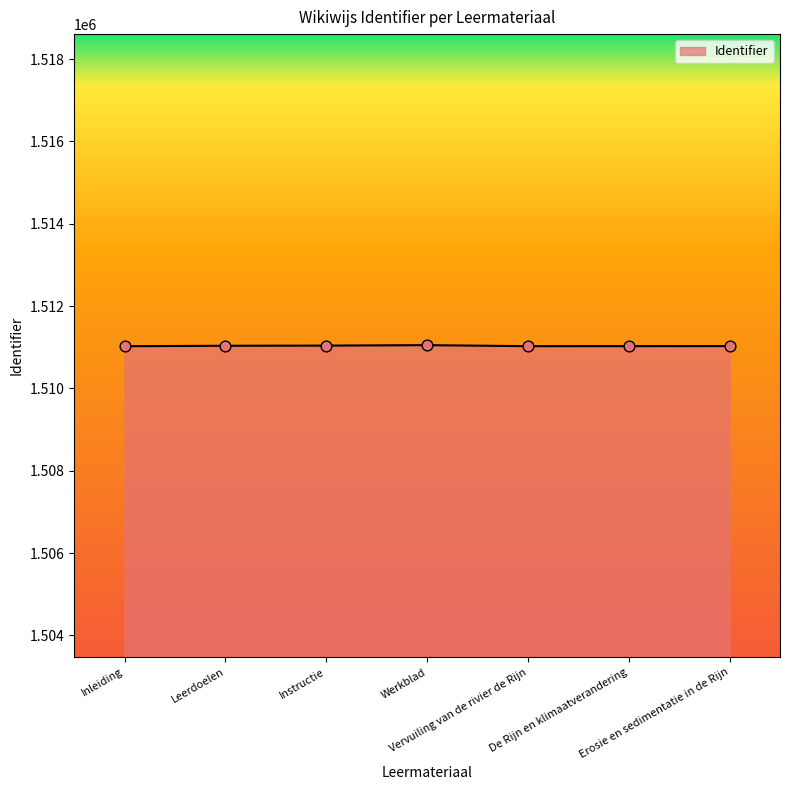

What is the change in value from Vervuiling van de rivier de Rijn to De Rijn en klimaatverandering?

+1